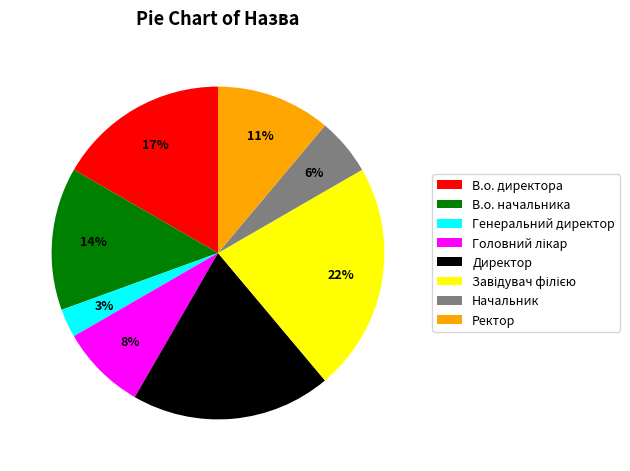

Count the number of slices in the pie.

8